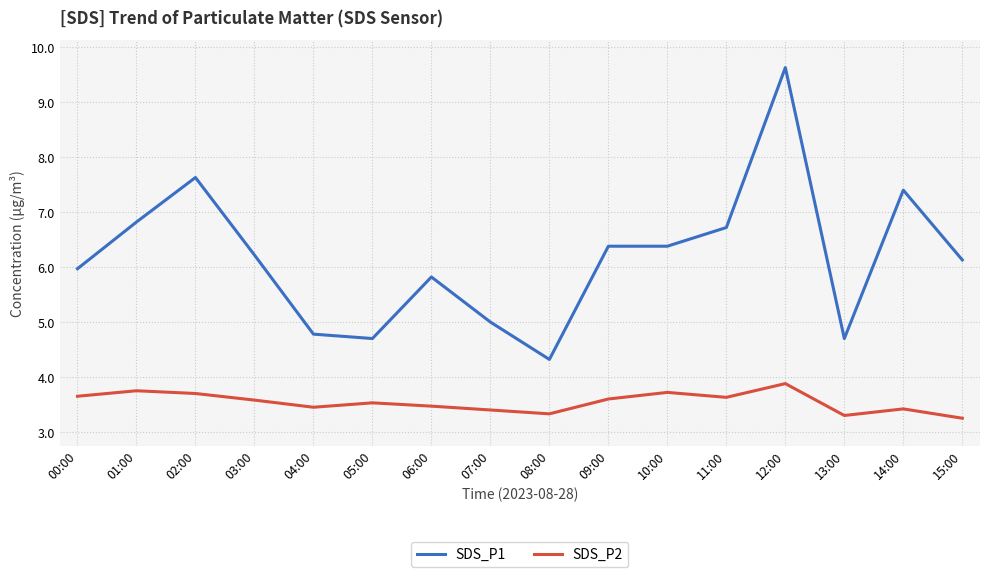

What is the highest value of the SDS_P2 series?

3.9